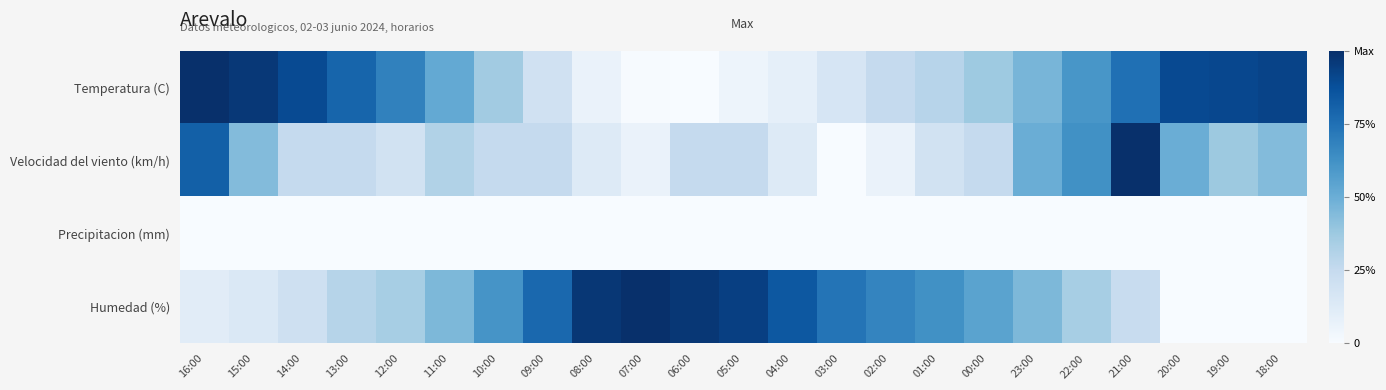

Reading left to right, transcribe all the data shown in this chart.

Temperatura (C): 16:00=1.0	15:00=1.0	14:00=0.9	13:00=0.8	12:00=0.7	11:00=0.5	10:00=0.4	09:00=0.2	08:00=0.1	07:00=0.0	06:00=0.0	05:00=0.0	04:00=0.1	03:00=0.2	02:00=0.3	01:00=0.3	00:00=0.4	23:00=0.5	22:00=0.6	21:00=0.8	20:00=0.9	19:00=0.9	18:00=0.9
Velocidad del viento (km/h): 16:00=0.8	15:00=0.4	14:00=0.2	13:00=0.2	12:00=0.2	11:00=0.3	10:00=0.2	09:00=0.2	08:00=0.1	07:00=0.1	06:00=0.2	05:00=0.2	04:00=0.1	03:00=0.0	02:00=0.1	01:00=0.2	00:00=0.2	23:00=0.5	22:00=0.6	21:00=1.0	20:00=0.5	19:00=0.4	18:00=0.4
Precipitacion (mm): 16:00=0.0	15:00=0.0	14:00=0.0	13:00=0.0	12:00=0.0	11:00=0.0	10:00=0.0	09:00=0.0	08:00=0.0	07:00=0.0	06:00=0.0	05:00=0.0	04:00=0.0	03:00=0.0	02:00=0.0	01:00=0.0	00:00=0.0	23:00=0.0	22:00=0.0	21:00=0.0	20:00=0.0	19:00=0.0	18:00=0.0
Humedad (%): 16:00=0.1	15:00=0.1	14:00=0.2	13:00=0.3	12:00=0.3	11:00=0.5	10:00=0.6	09:00=0.8	08:00=1.0	07:00=1.0	06:00=1.0	05:00=0.9	04:00=0.8	03:00=0.7	02:00=0.7	01:00=0.6	00:00=0.5	23:00=0.5	22:00=0.3	21:00=0.2	20:00=0.0	19:00=0.0	18:00=0.0